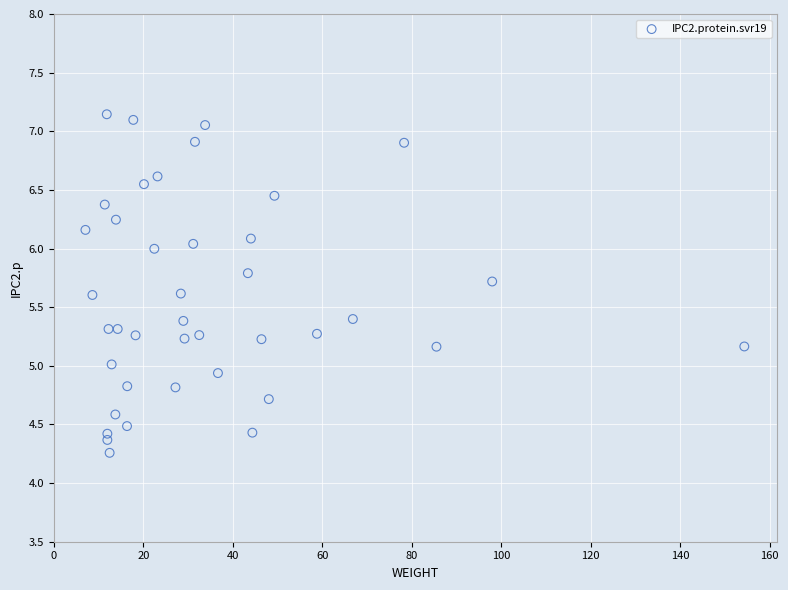

What is the range of Y values (max minus min)?

2.9